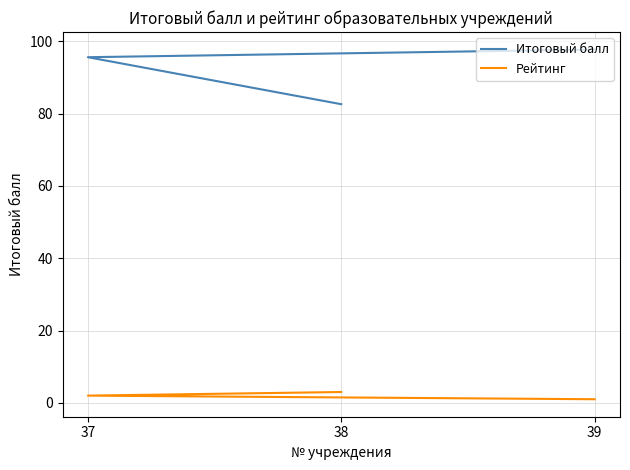

Where is Итоговый балл nearest to the value 90?

37